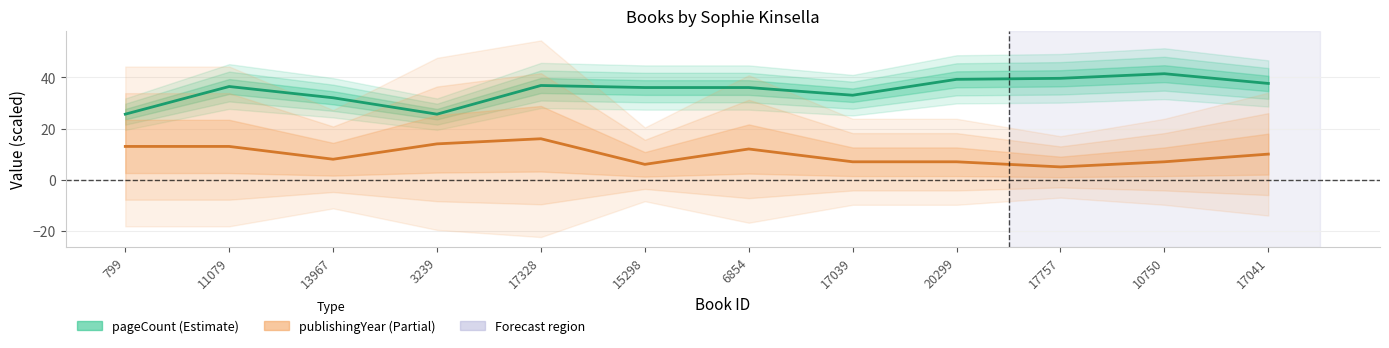

What is the difference between the highest and lowest values at 17041?

27.6